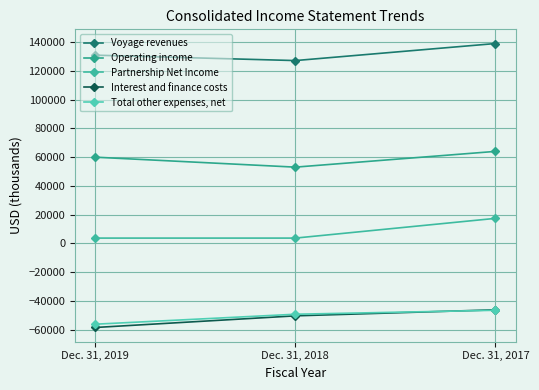

Which has a higher value, Dec. 31, 2019 or Dec. 31, 2018?

Dec. 31, 2019